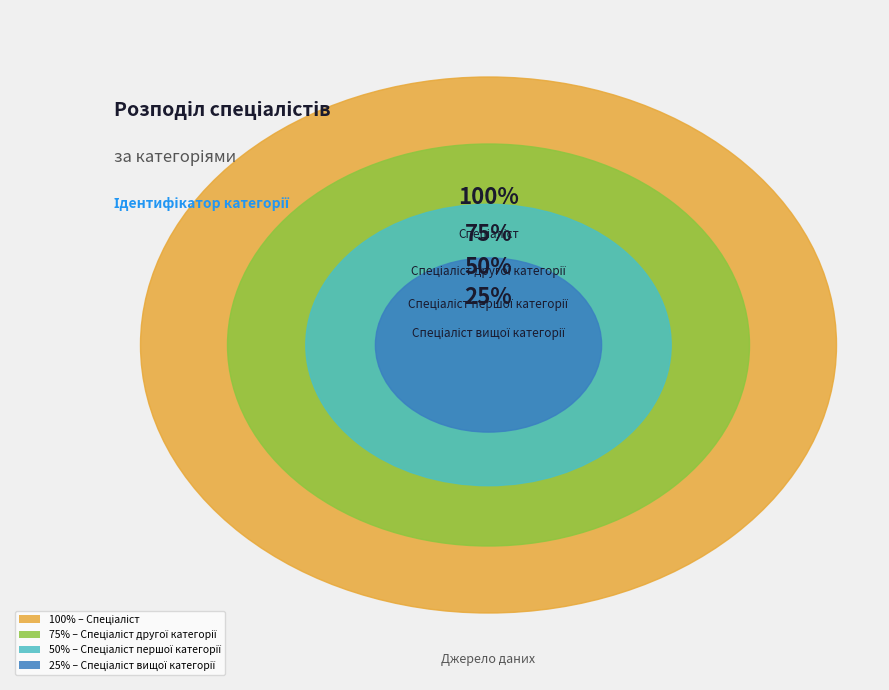

Does Спеціаліст першої категорії represent more than half of the total?

No